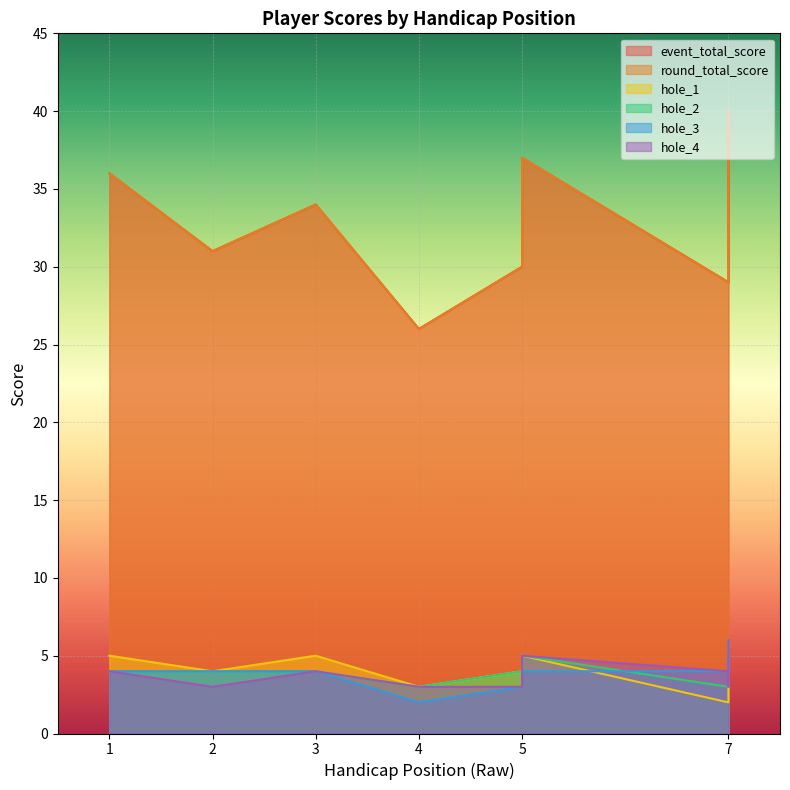

Does the chart display data point markers on the line(s)?

No